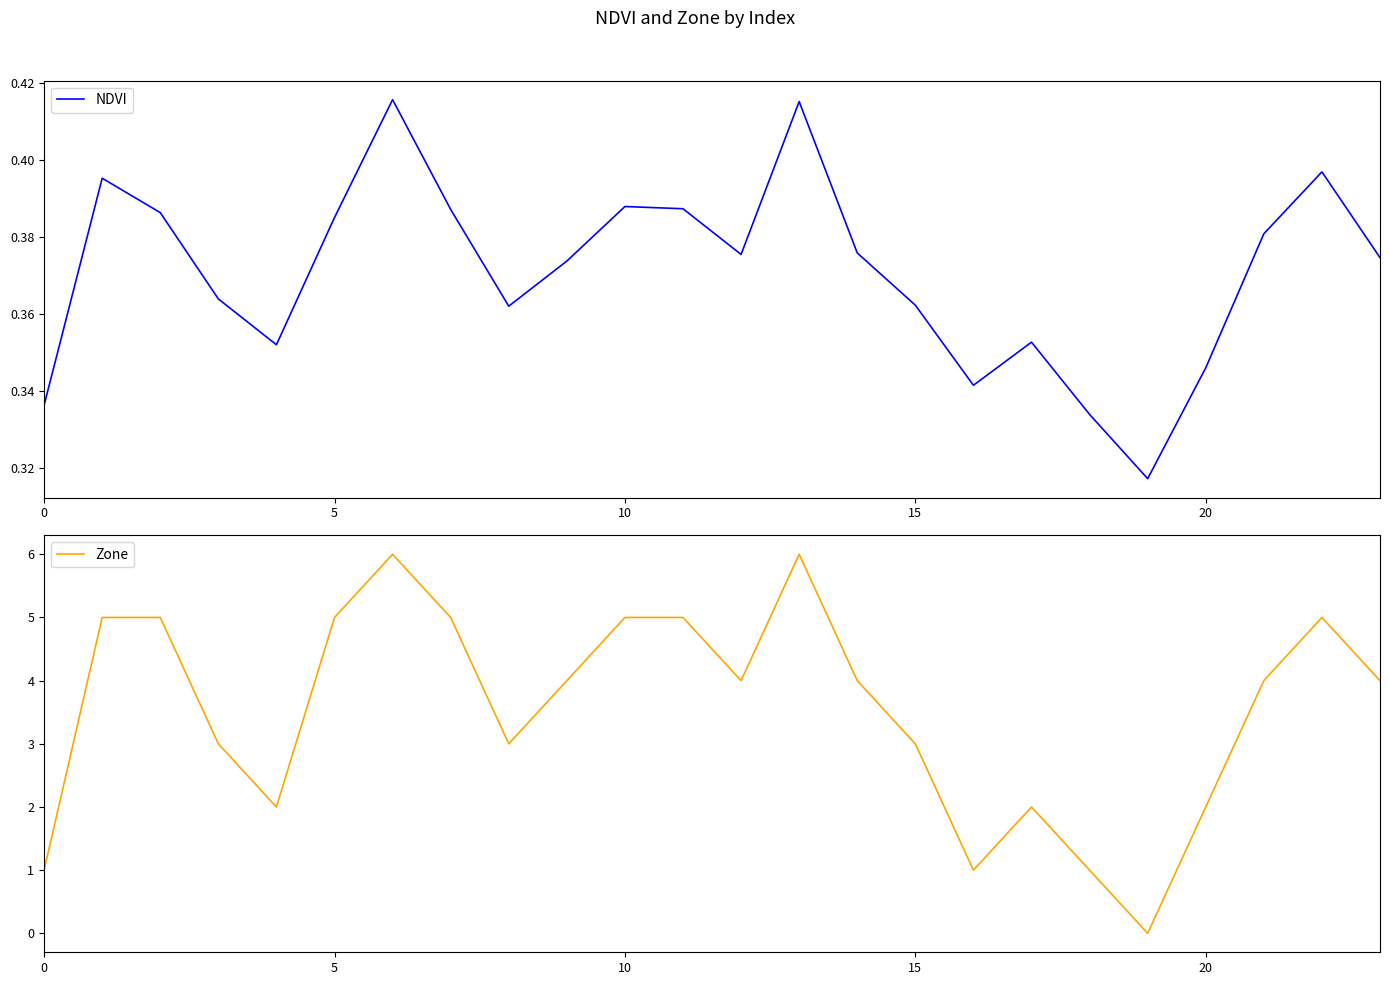

What are all the series names shown in the legend?

NDVI, Zone